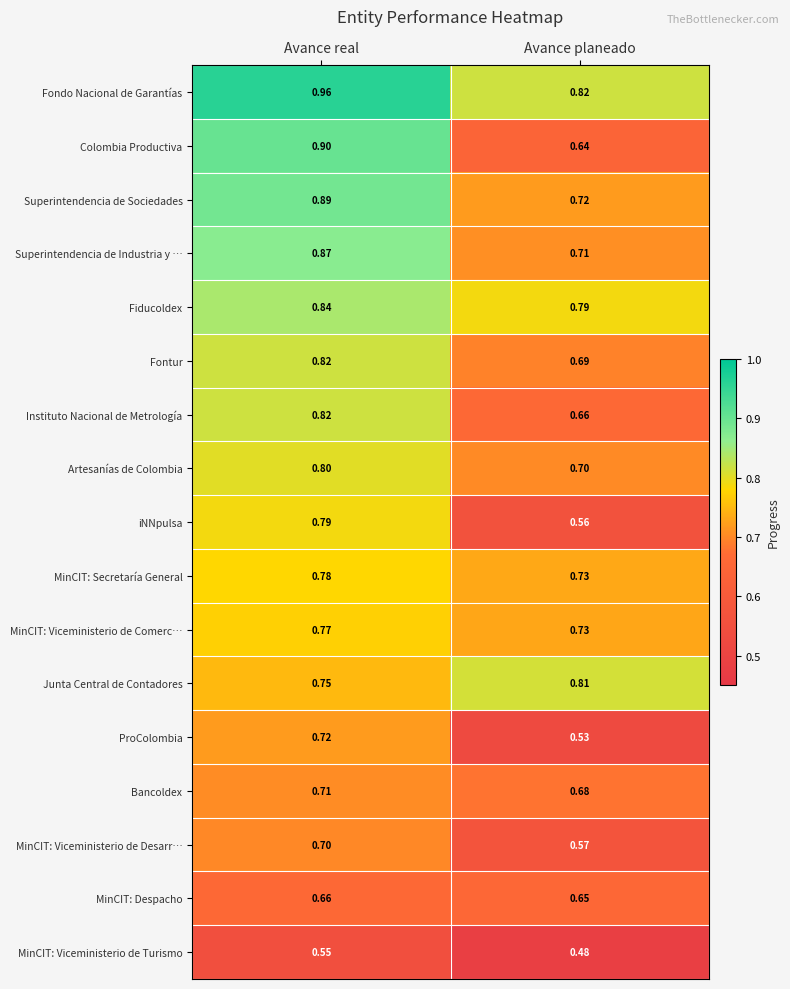

How many series are shown in this chart?

17